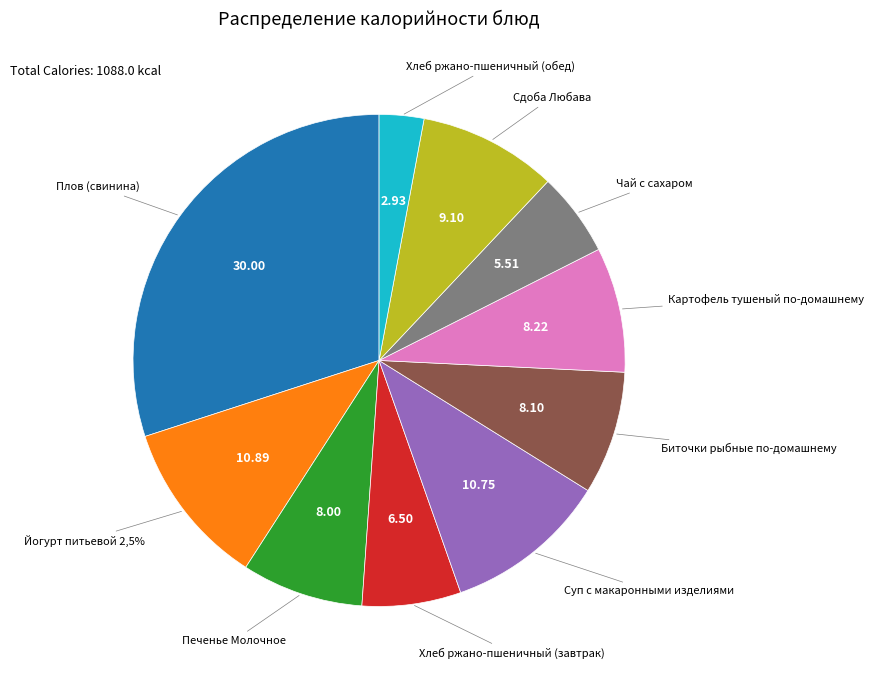

Is it true that Печенье Молочное is 8% of the pie?

True